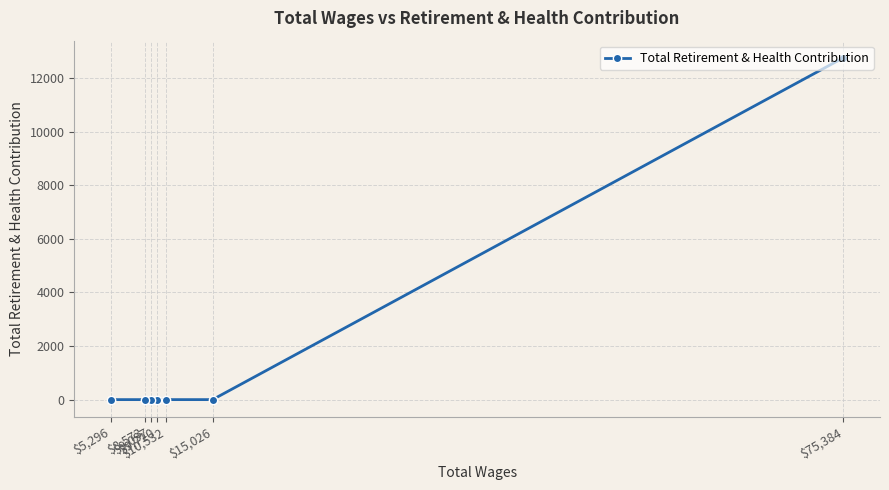

What position from the left is $8,573?

2